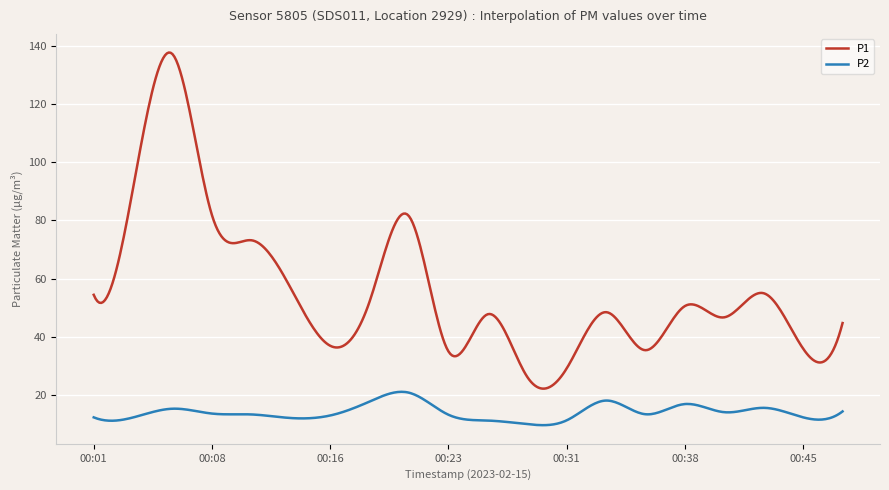

How many series are shown in this chart?

2